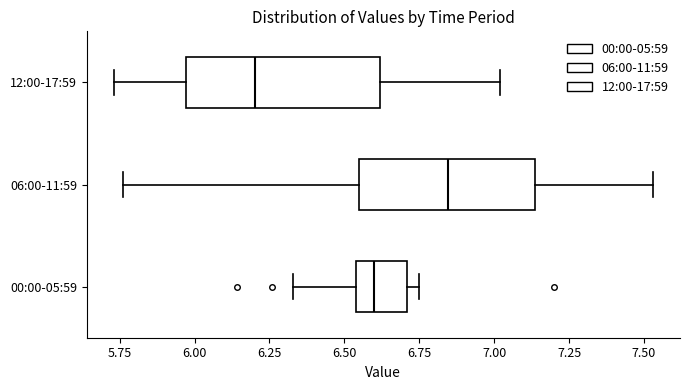

Reading bottom to top, read every box against the x-axis: the position of its median line, the range the box covers, and the ends of its whiskers. The values are not printed on the chart, so give them approximately, as read against the axis.

00:00-05:59: median 6.60, box 6.55 to 6.70, whiskers 6.35 to 6.75
06:00-11:59: median 6.85, box 6.55 to 7.15, whiskers 5.75 to 7.55
12:00-17:59: median 6.20, box 5.95 to 6.60, whiskers 5.75 to 7.00